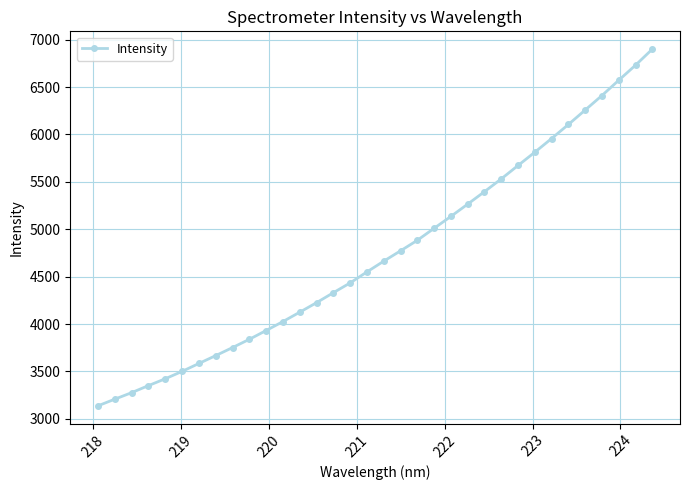

What is the minimum value shown in the chart?

3137.9